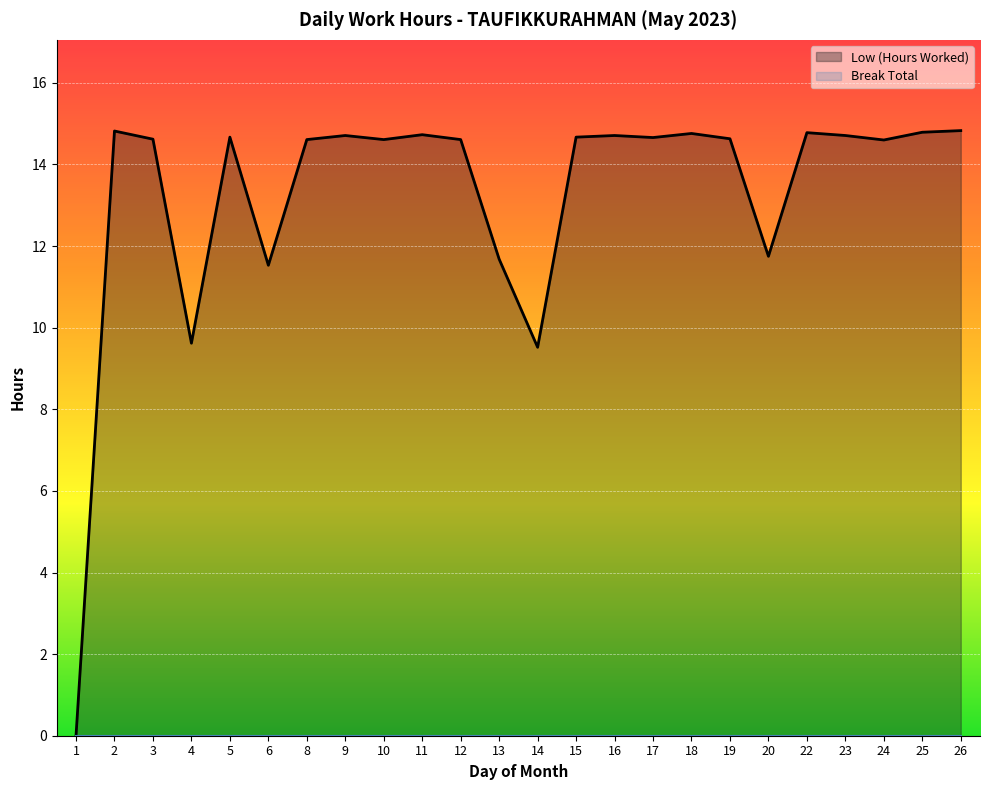

Where is the data nearest to the value 7?

14